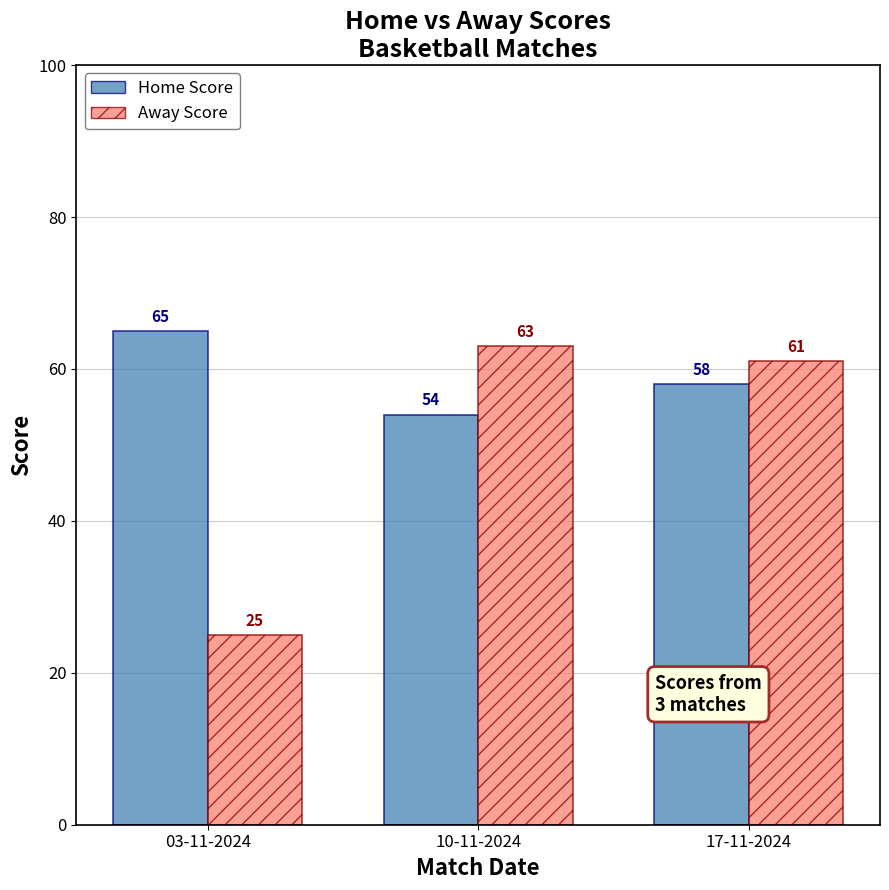

At which category does the chart reach its peak across all series?

03-11-2024